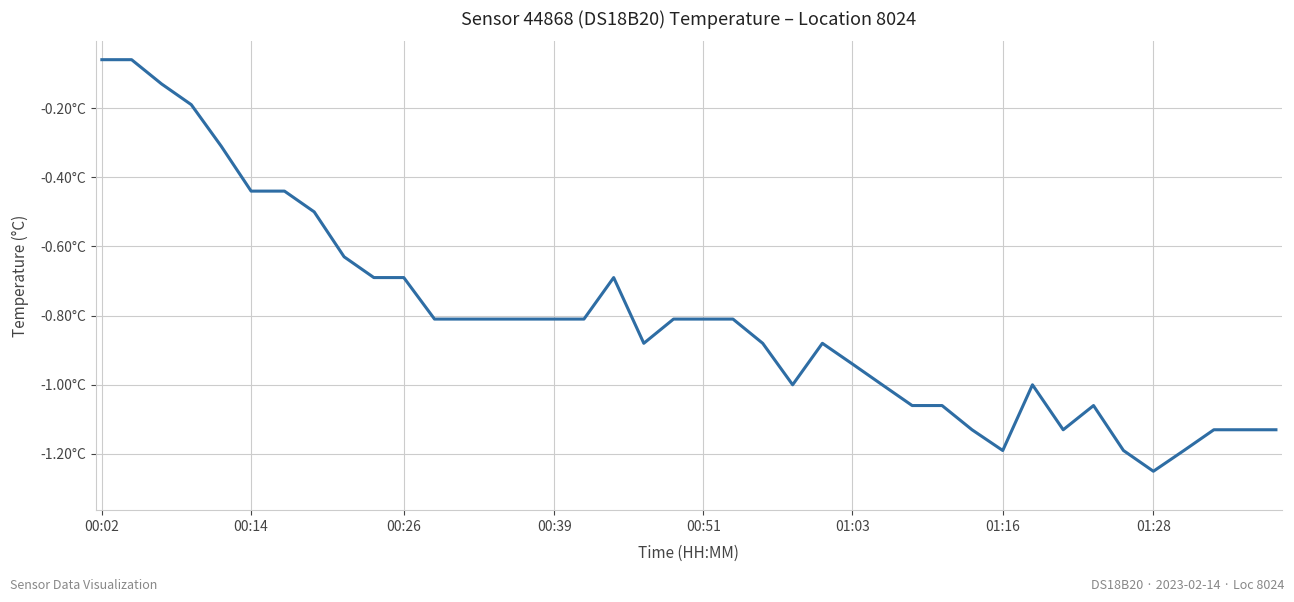

Reading left to right, transcribe all the data shown in this chart.

-0.1	-0.1	-0.1	-0.2	-0.3	-0.4	-0.4	-0.5	-0.6	-0.7	-0.7	-0.8	-0.8	-0.8	-0.8	-0.8	-0.8	-0.7	-0.9	-0.8	-0.8	-0.8	-0.9	-1.0	-0.9	-0.9	-1.0	-1.1	-1.1	-1.1	-1.2	-1.0	-1.1	-1.1	-1.2	-1.2	-1.2	-1.1	-1.1	-1.1